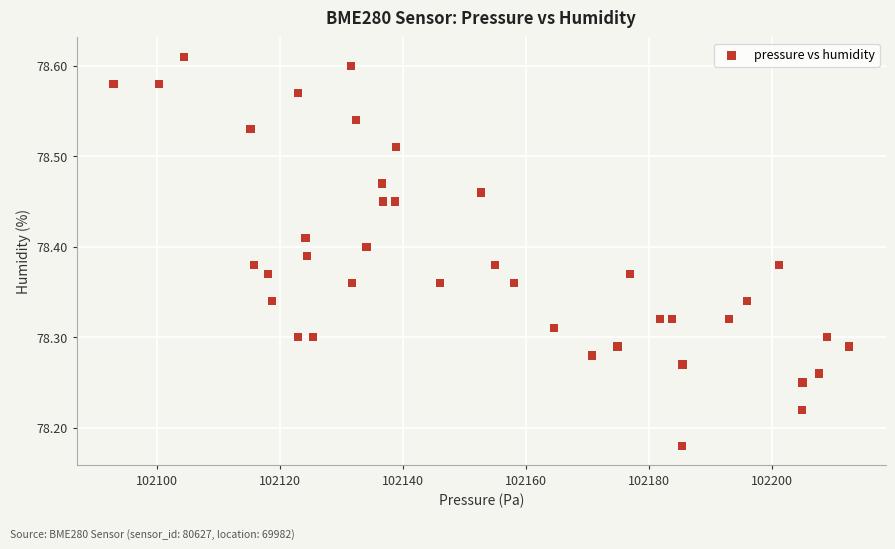

What is the range of Y values (max minus min)?

0.4